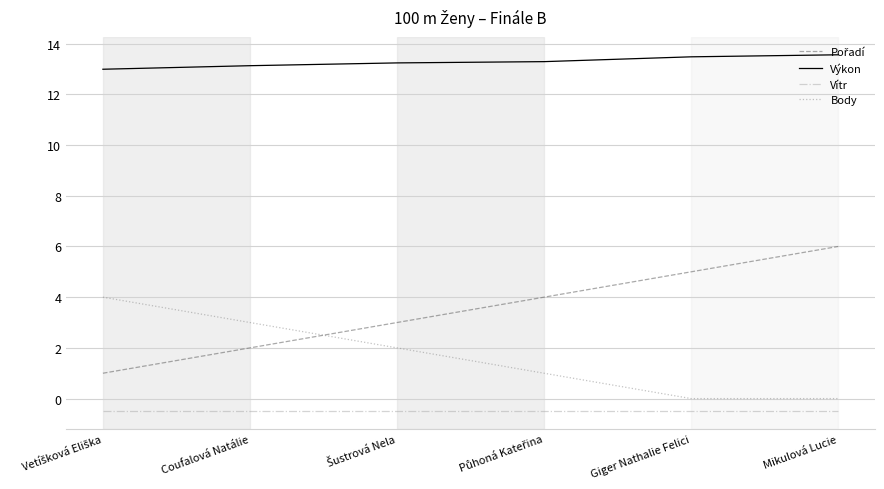

True or false: Výkon has more than 2 points higher than both neighbors.

False